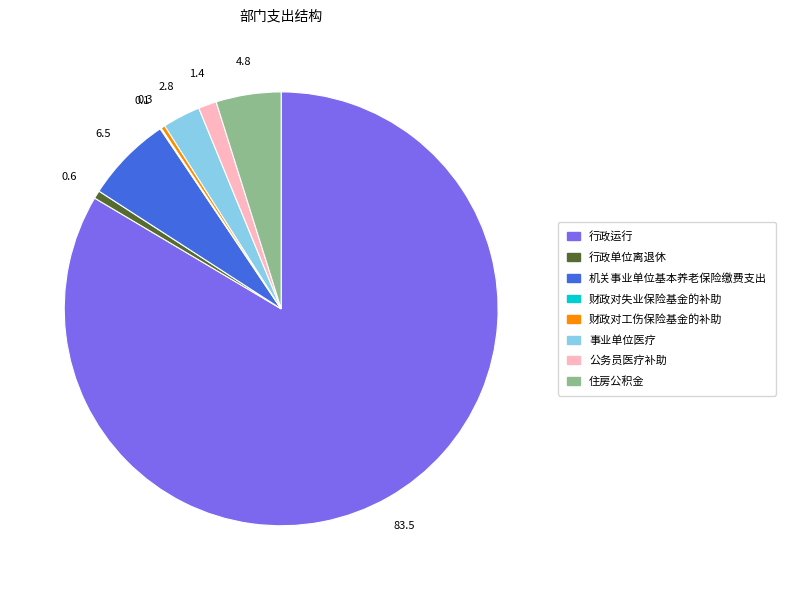

Approximately how many times larger is the value at 行政运行 compared to 公务员医疗补助?

61.7